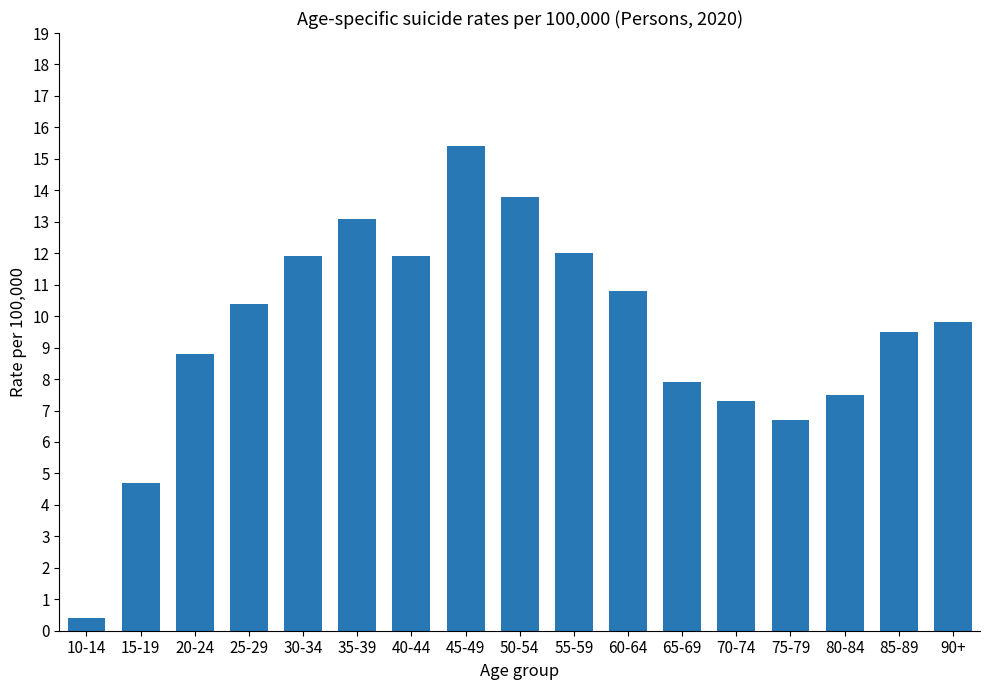

Which label corresponds to the largest value in the chart?

45-49